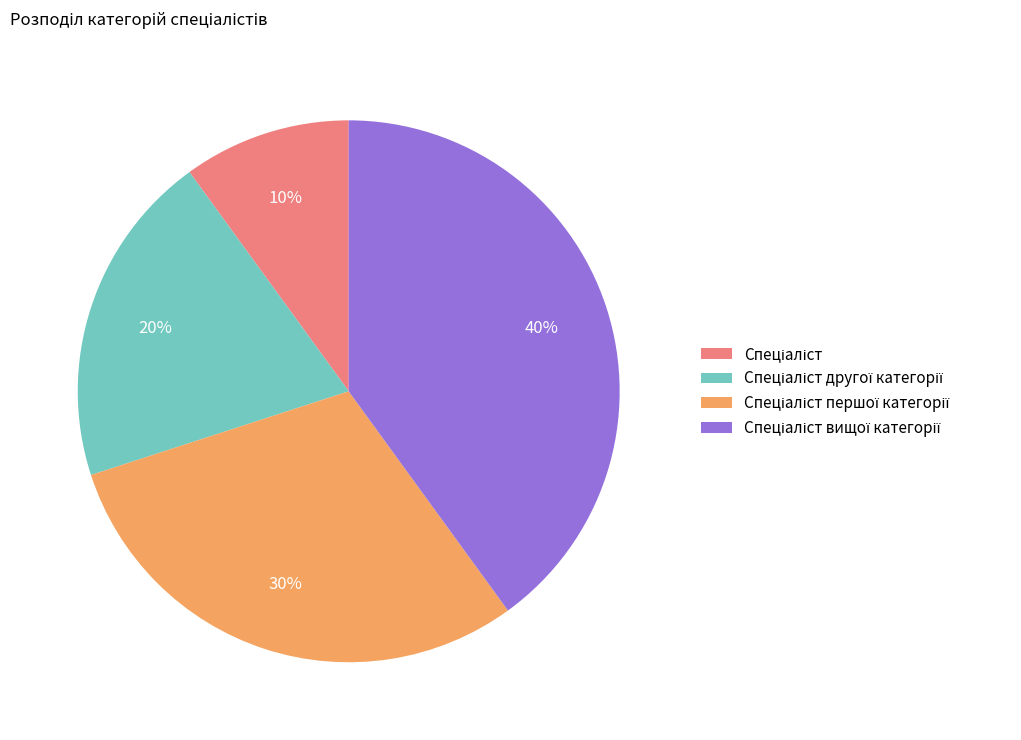

To the nearest percent, what is the average slice percentage?

25%